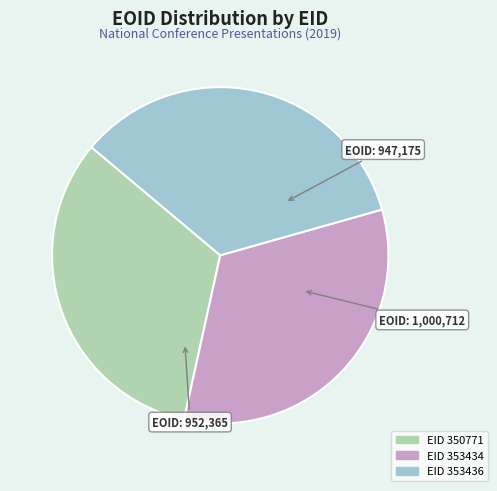

Is there any slice that represents more than half of the pie?

No